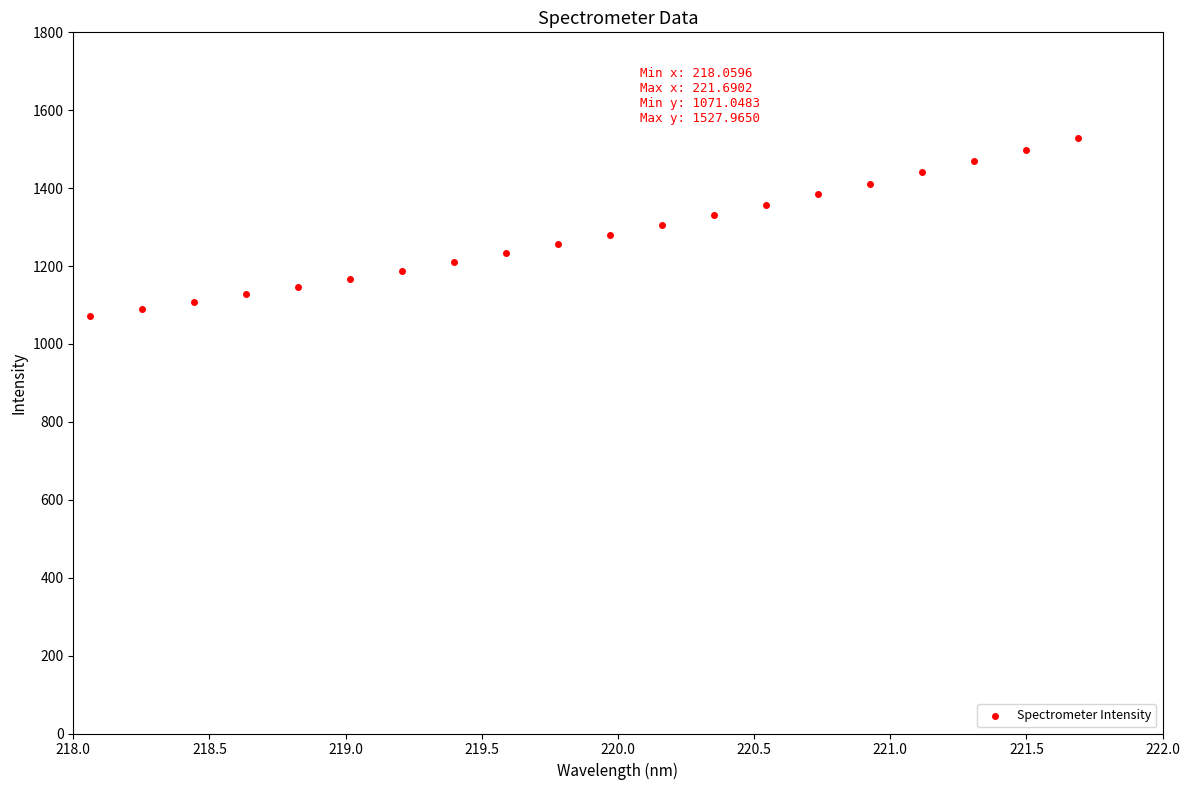

What is the range of X values (max minus min)?

3.6